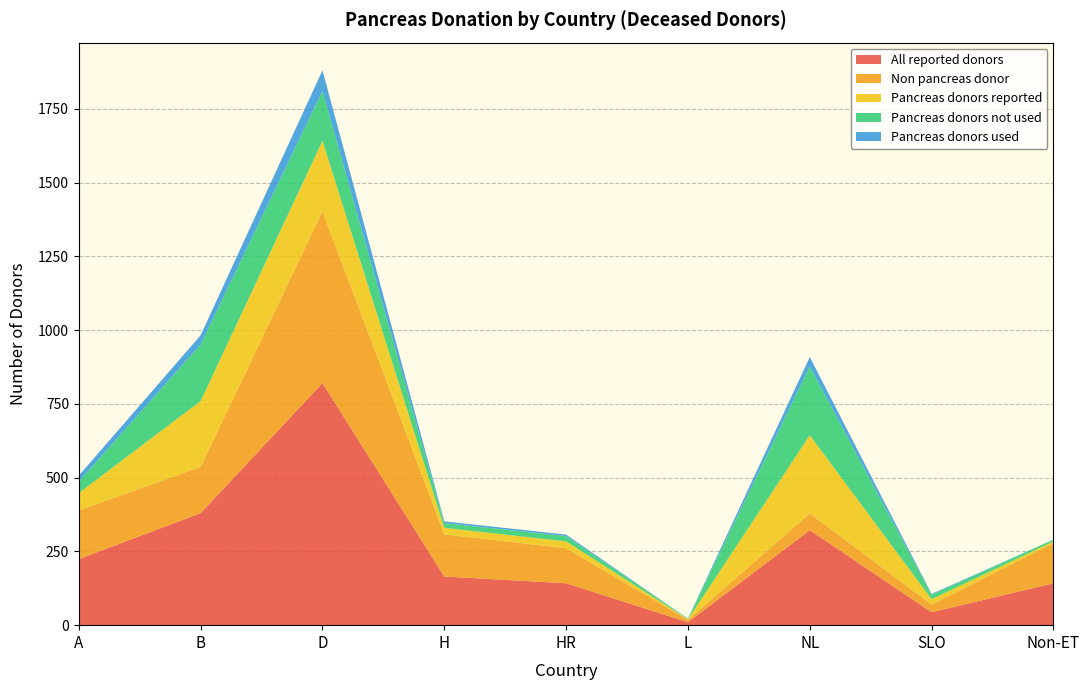

Reading left to right, what are all the values shown in this chart?

All reported donors: 224	380	821	165	142	10	322	44	142
Non pancreas donor: 165	157	582	143	119	8	57	26	136
Pancreas donors reported: 59	223	239	22	23	2	265	18	6
Pancreas donors not used: 39	192	169	16	18	2	233	15	6
Pancreas donors used: 20	31	70	6	5	0	32	3	0